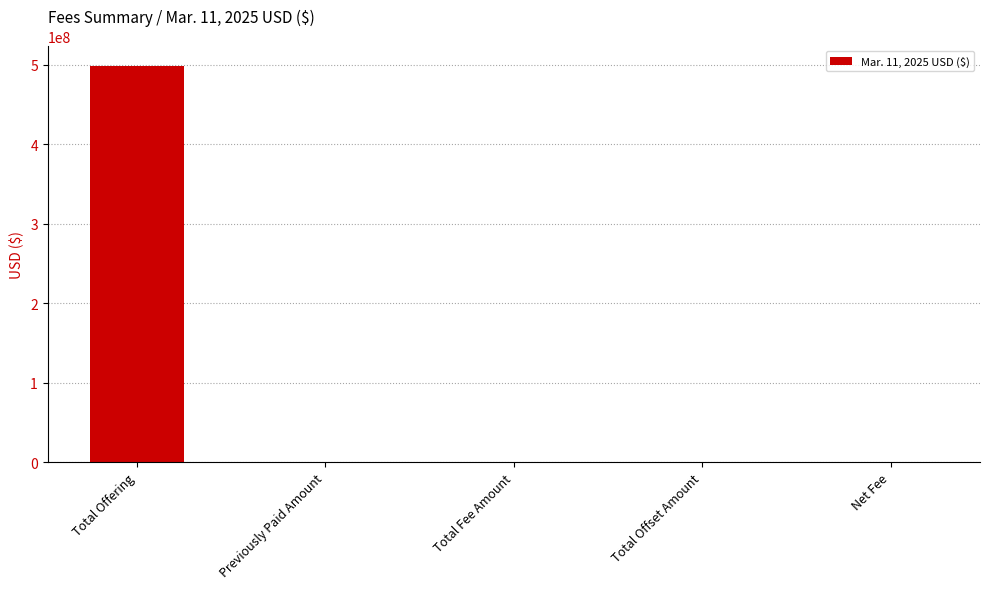

Which label corresponds to the largest value in the chart?

Total Offering